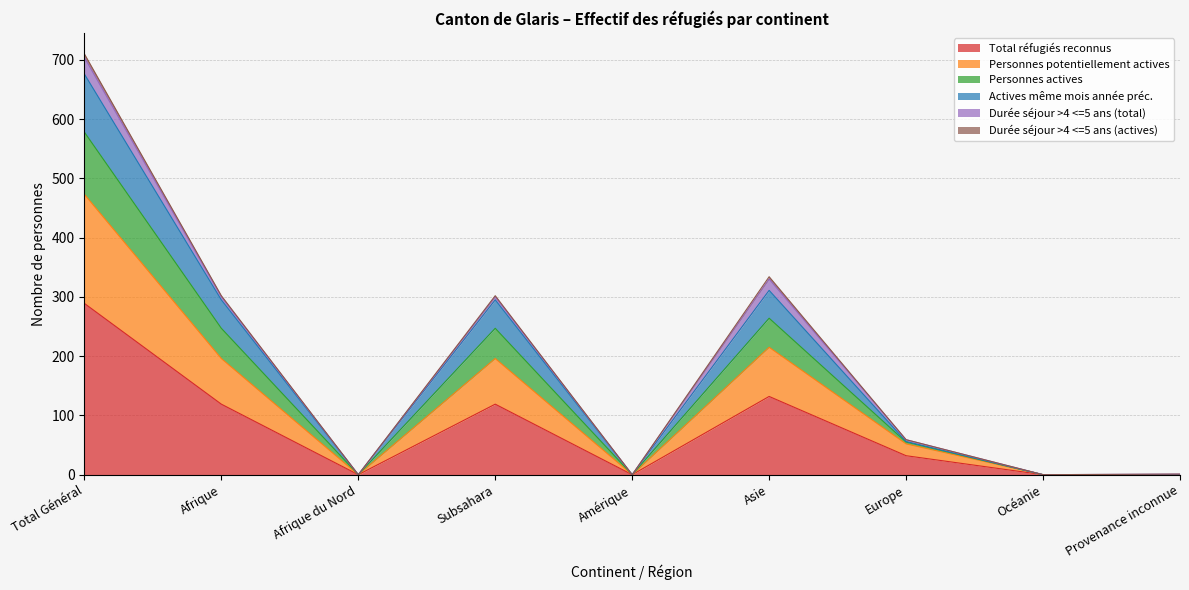

At which label does Total réfugiés reconnus reach its peak?

Total Général